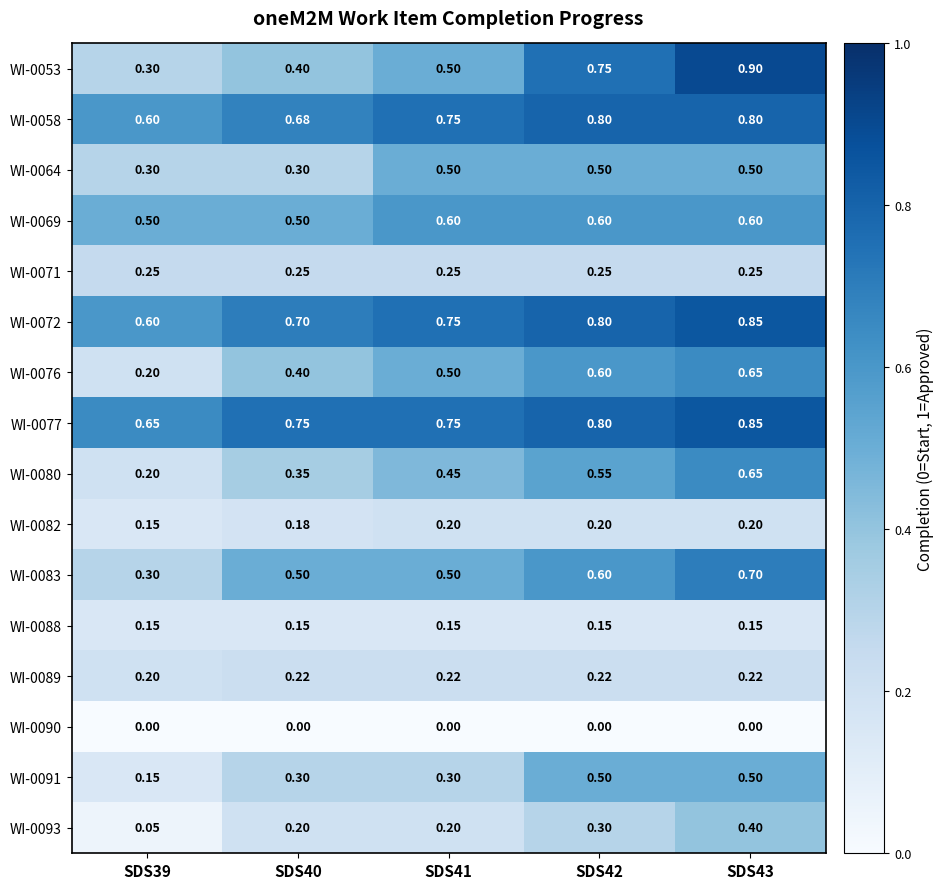

Is the value of WI-0072 at SDS41 greater than the value of WI-0064 at SDS39?

Yes